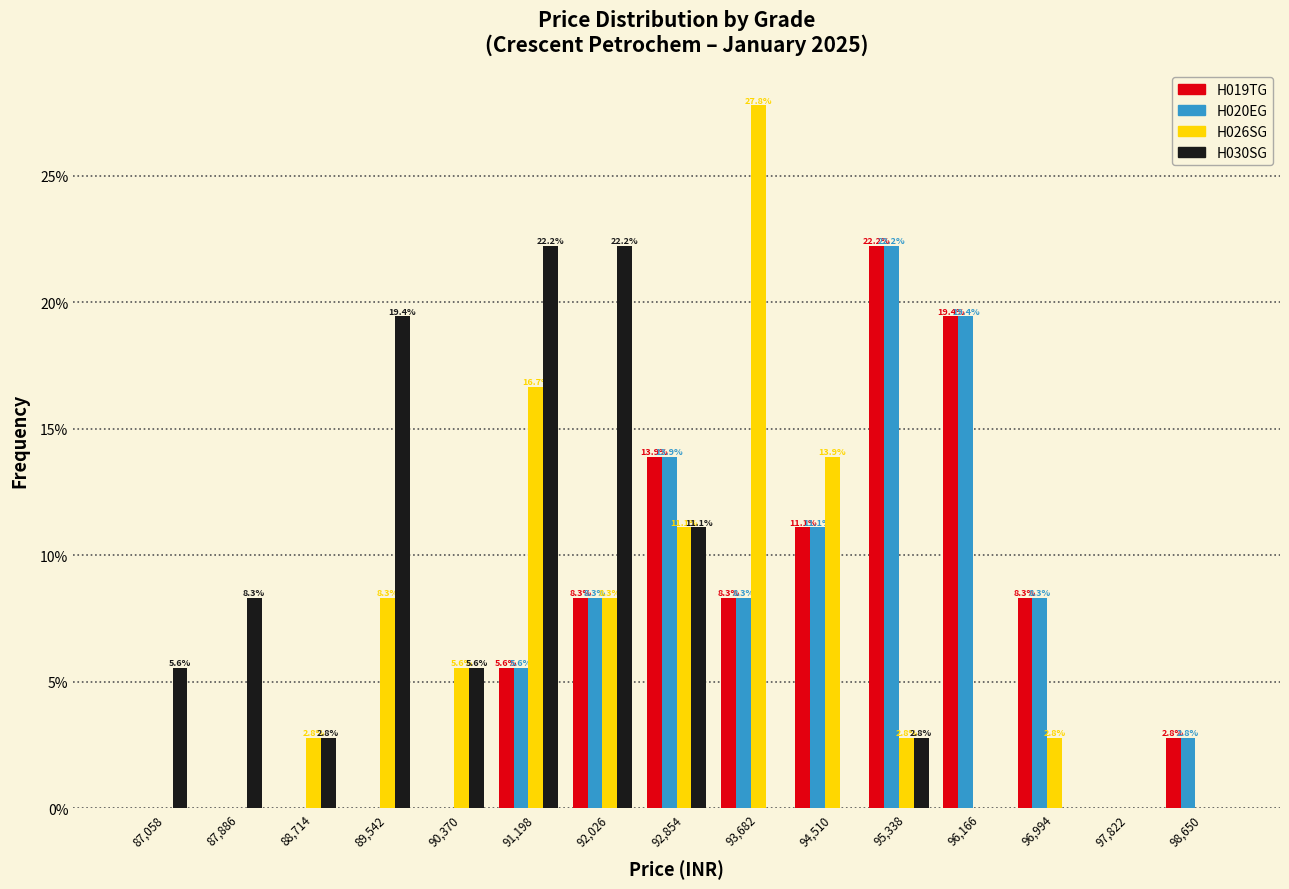

What are all the series names shown in the legend?

H019TG, H020EG, H026SG, H030SG